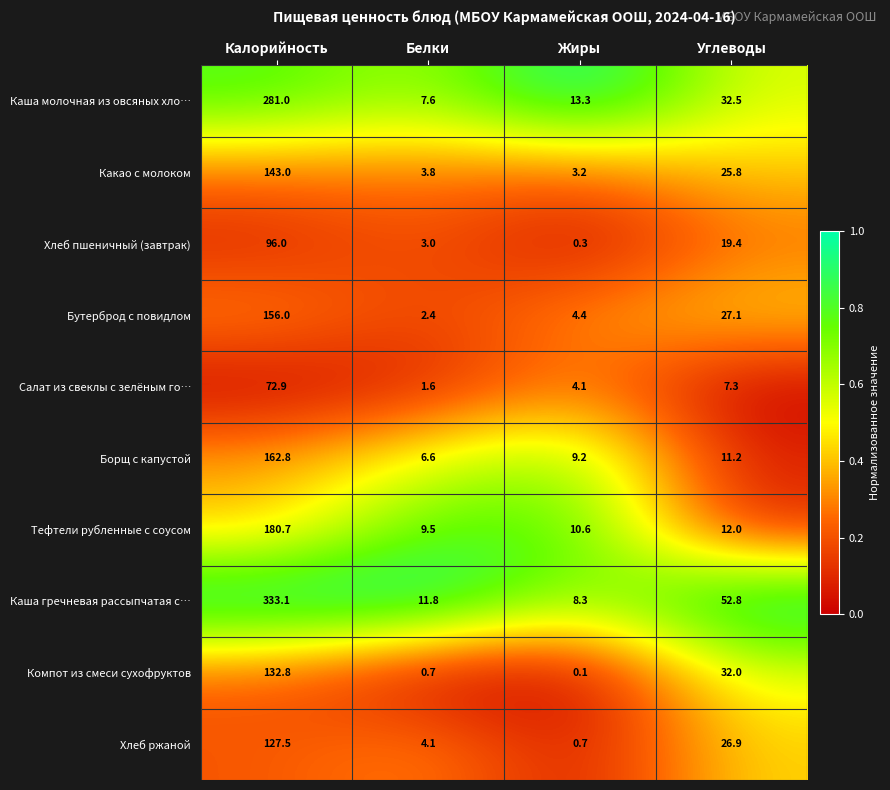

The Бутерброд с повидлом series shows 0.8 at Белки. True or false?

False